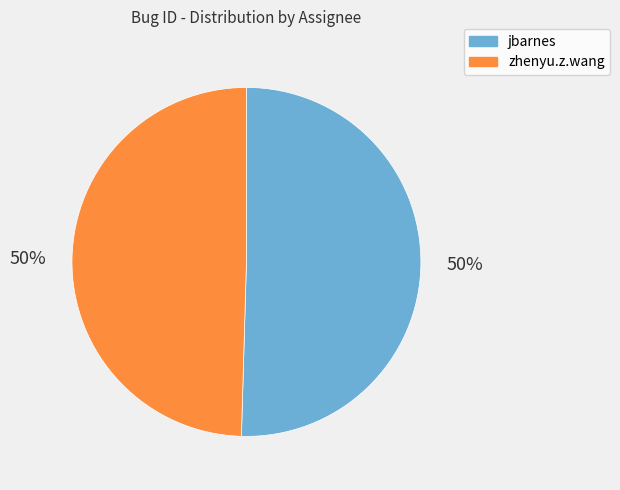

To the nearest percent, what portion does zhenyu.z.wang represent?

50%